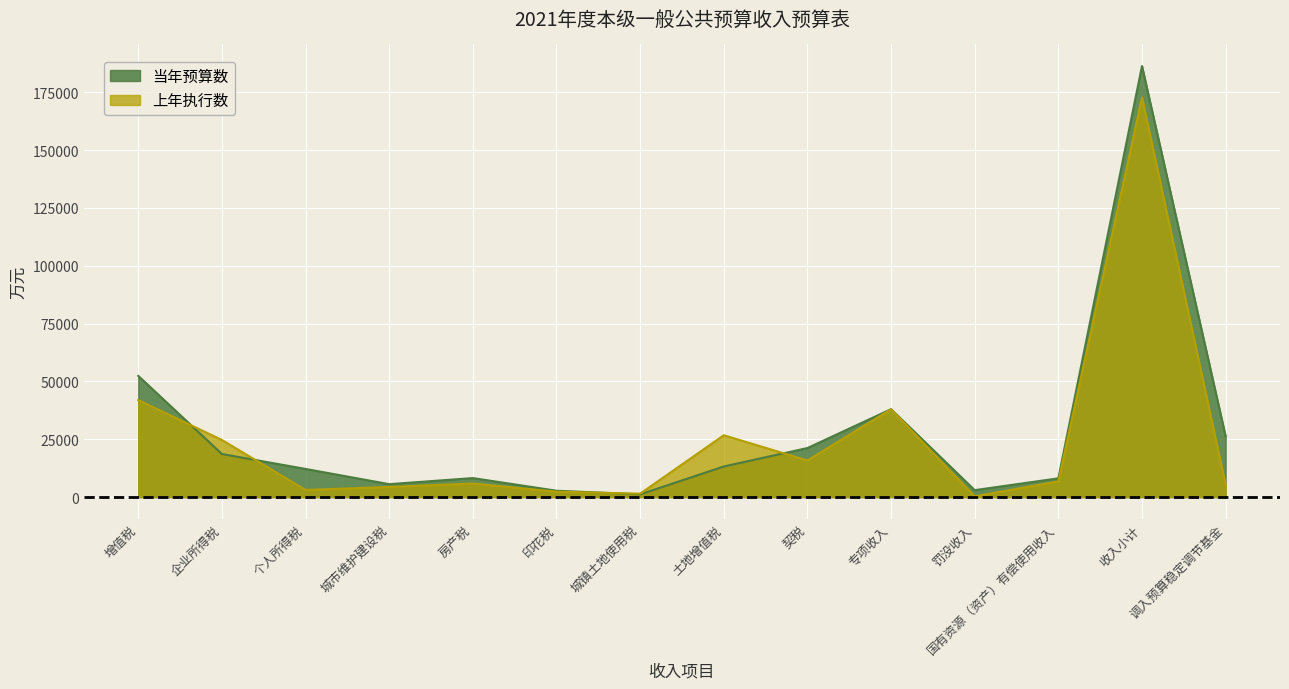

What is the label of the 7th point from the left?

城镇土地使用税